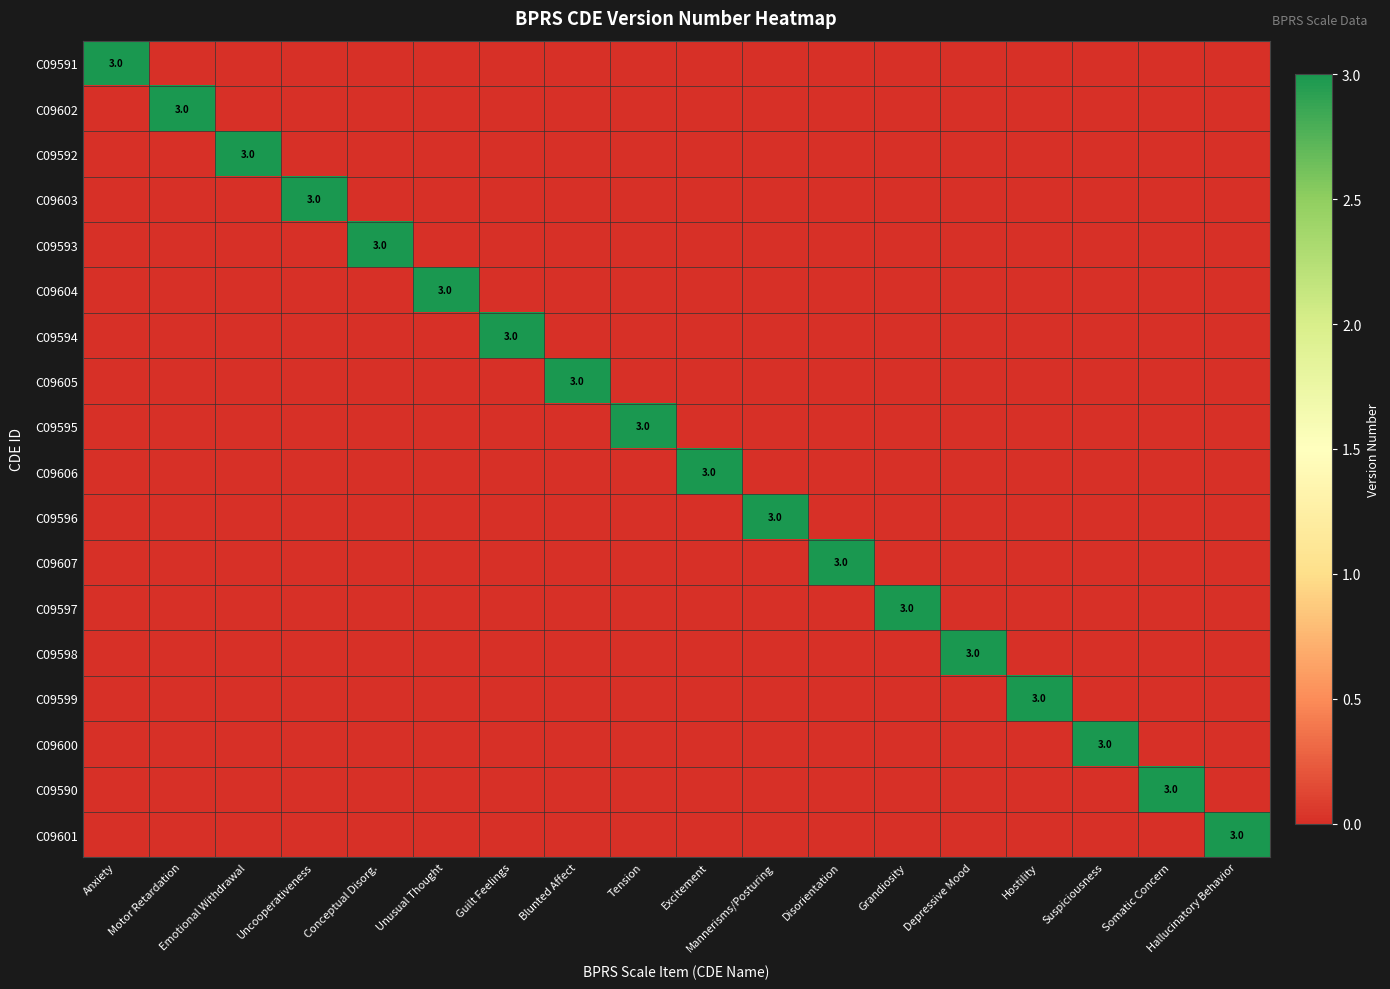

Which series has the largest total across all categories?

C09591